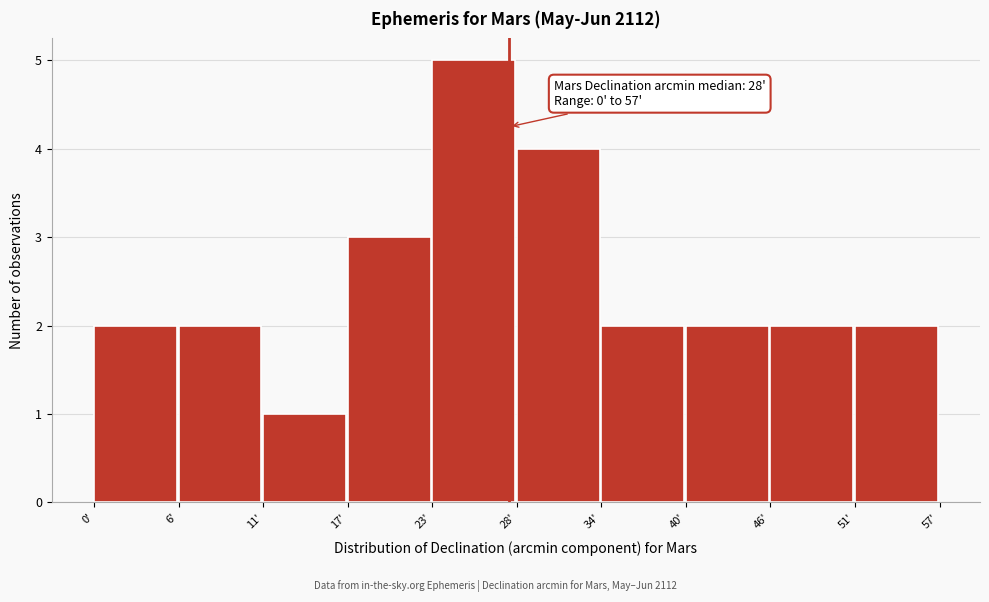

Over which range of the x-axis is the bar tallest?

22.8 to 28.5